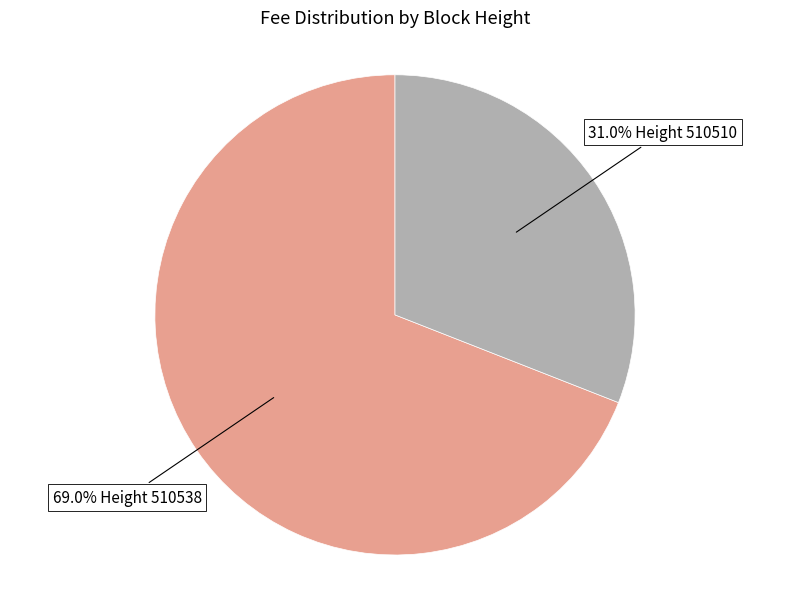

Does any single category account for the majority?

Yes